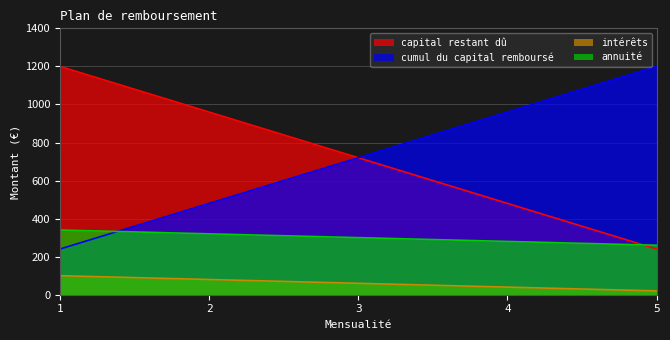

Reading left to right, list all the values displayed in this chart.

capital restant dû: 1=1200	2=960	3=720	4=480	5=240
cumul du capital remboursé: 1=240	2=480	3=720	4=960	5=1200
intérêts: 1=100	2=80	3=60	4=40	5=20
annuité: 1=340	2=320	3=300	4=280	5=260